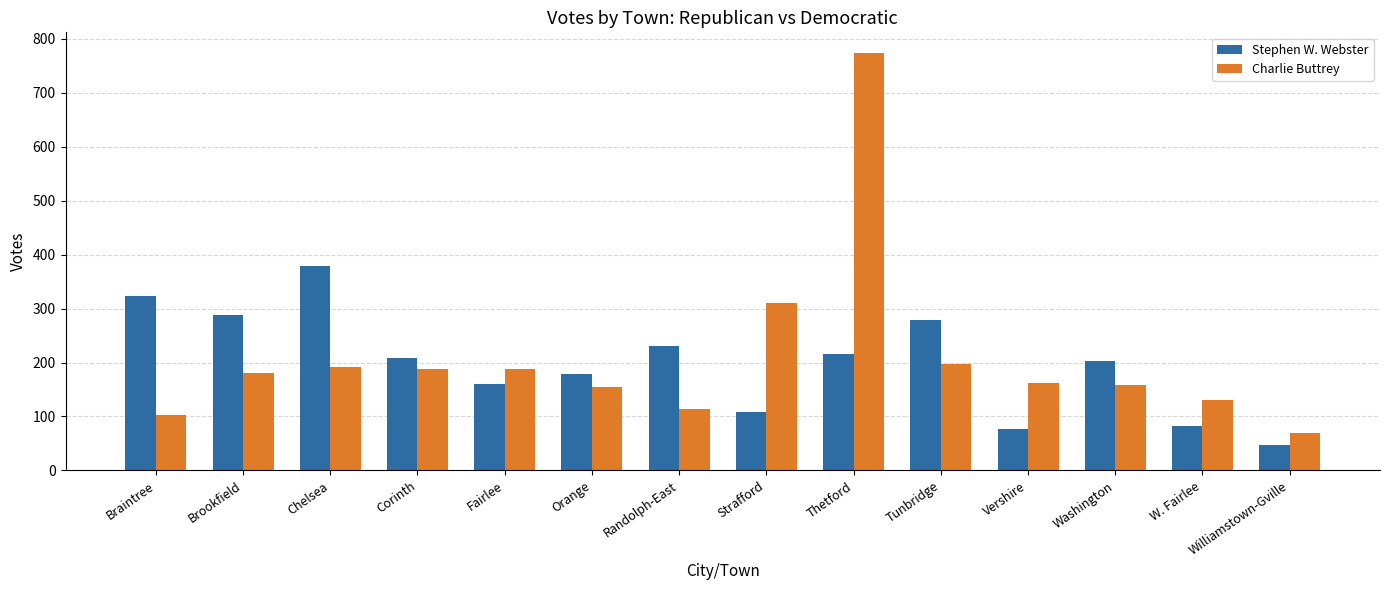

The value of Charlie Buttrey at Washington is 272. True or false?

False